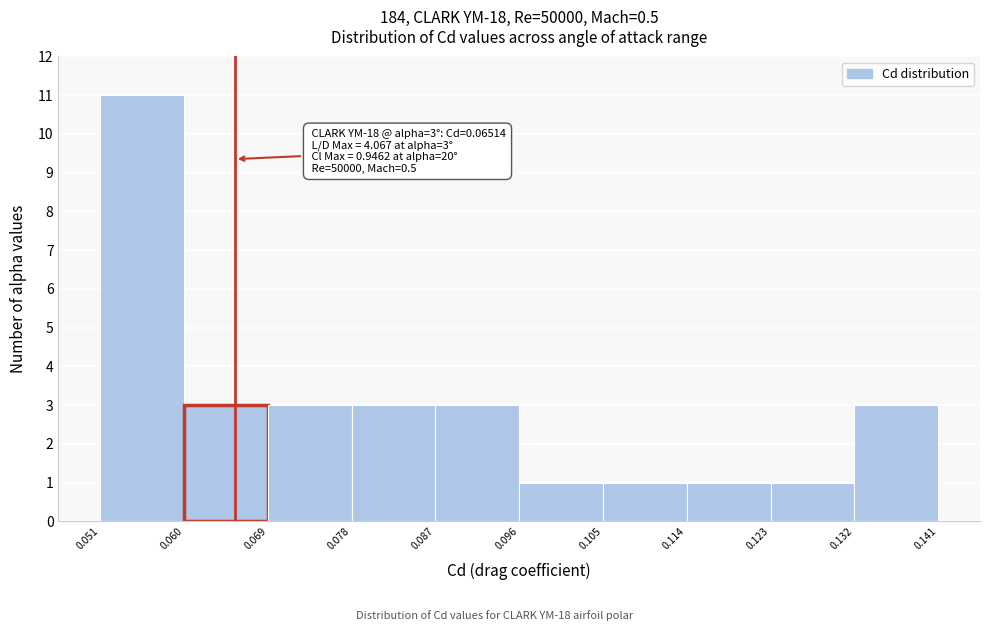

Which range on the x-axis has the tallest bar?

0.051 to 0.060